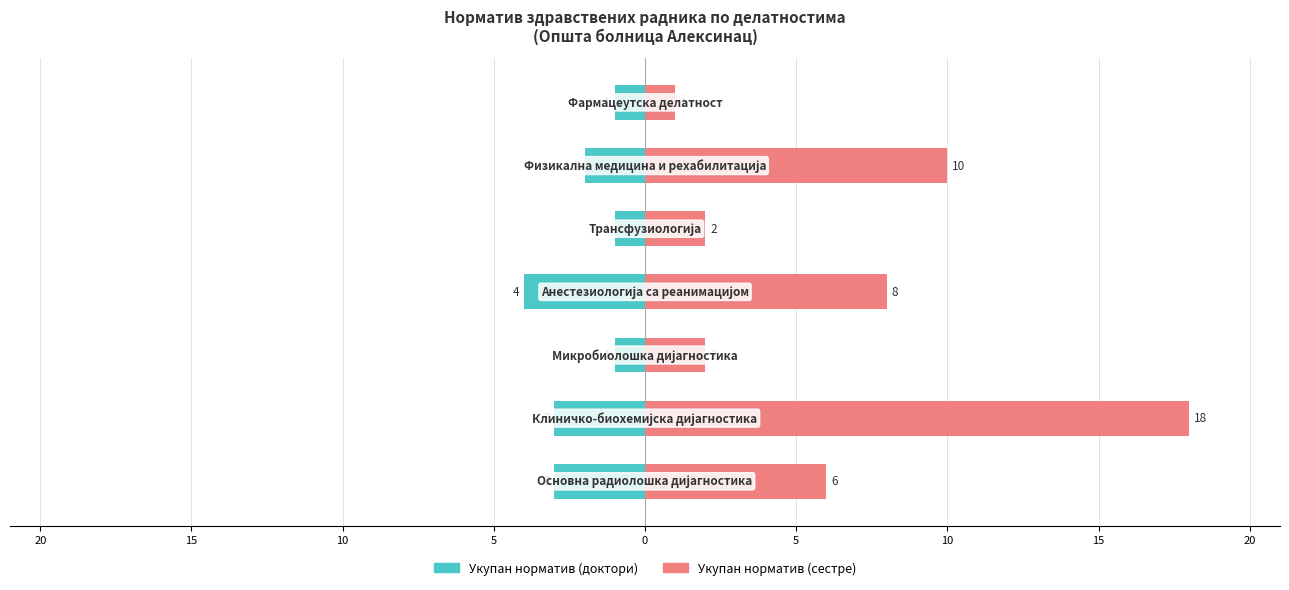

Are the bars grouped side by side (vs. stacked)?

Yes